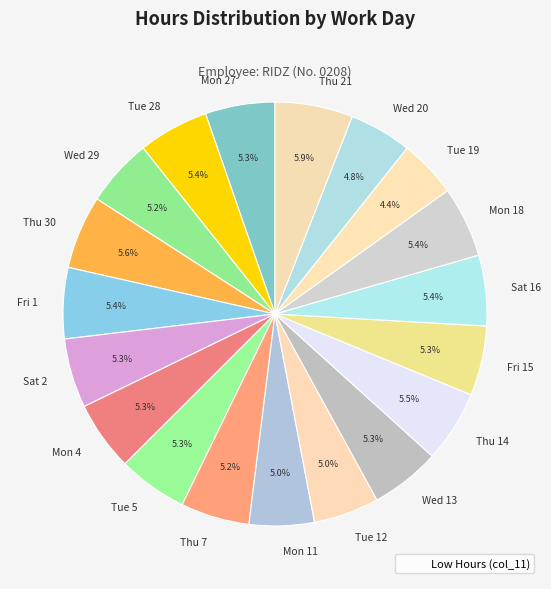

Is there a majority slice in this chart?

No